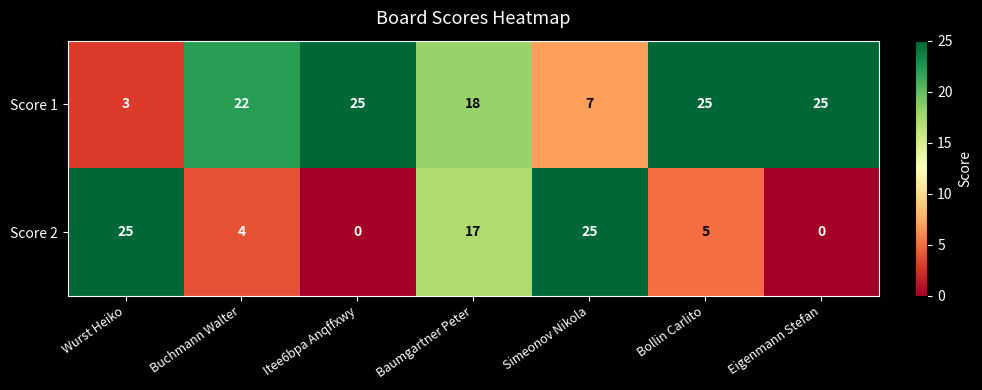

Rank the series by their average value, from lowest to highest.

Score 2, Score 1